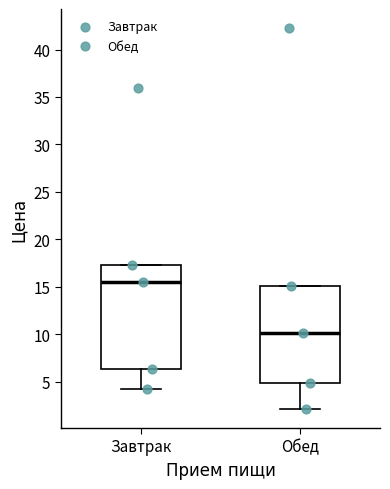

Where is the upper edge of the box for Обед on the y-axis? The values are not printed on the chart, so give them approximately, as read against the axis.

15.0